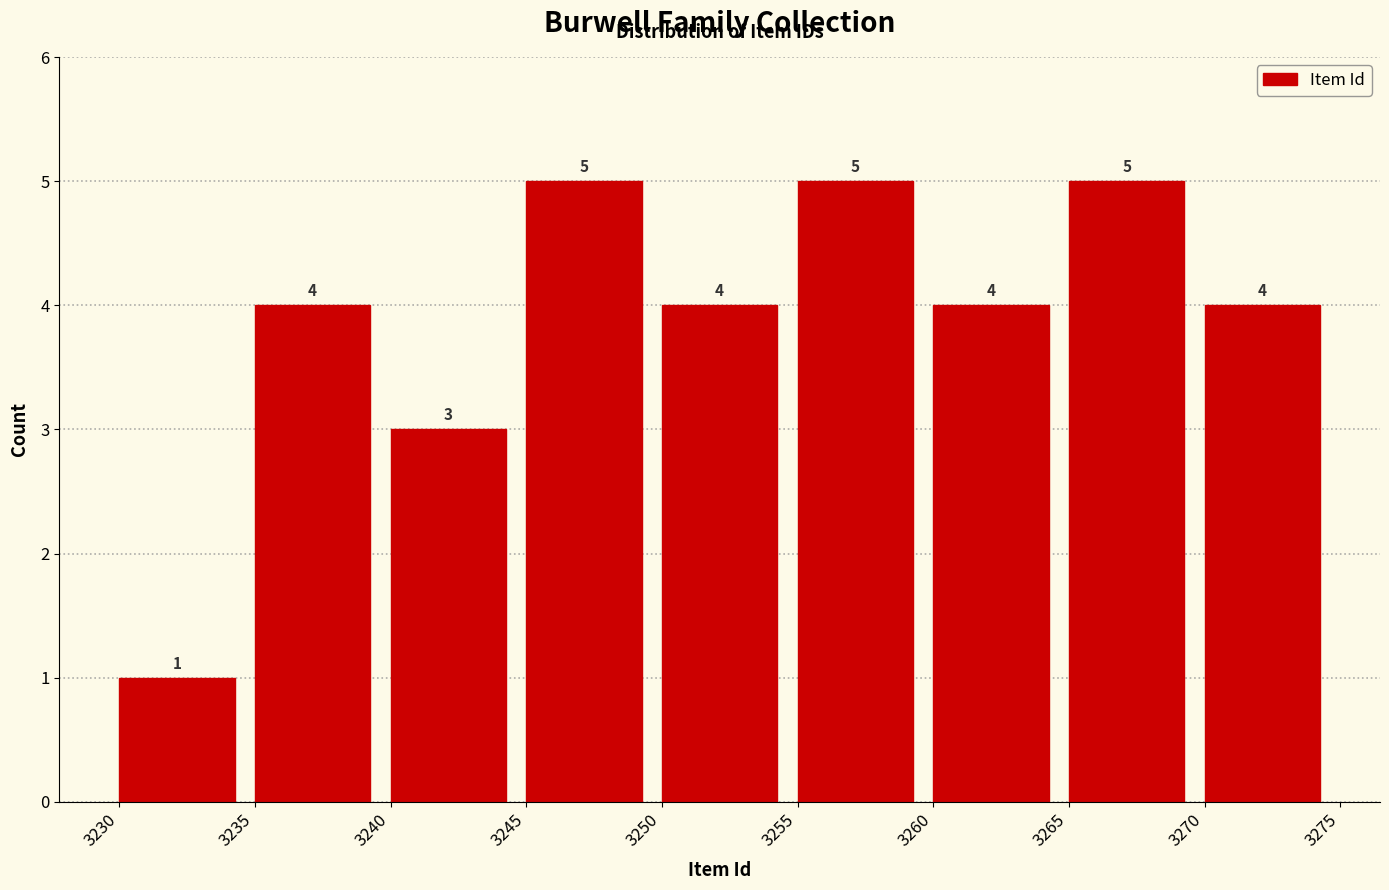

How tall is the bar that spans 3235 to 3240 on the x-axis?

4